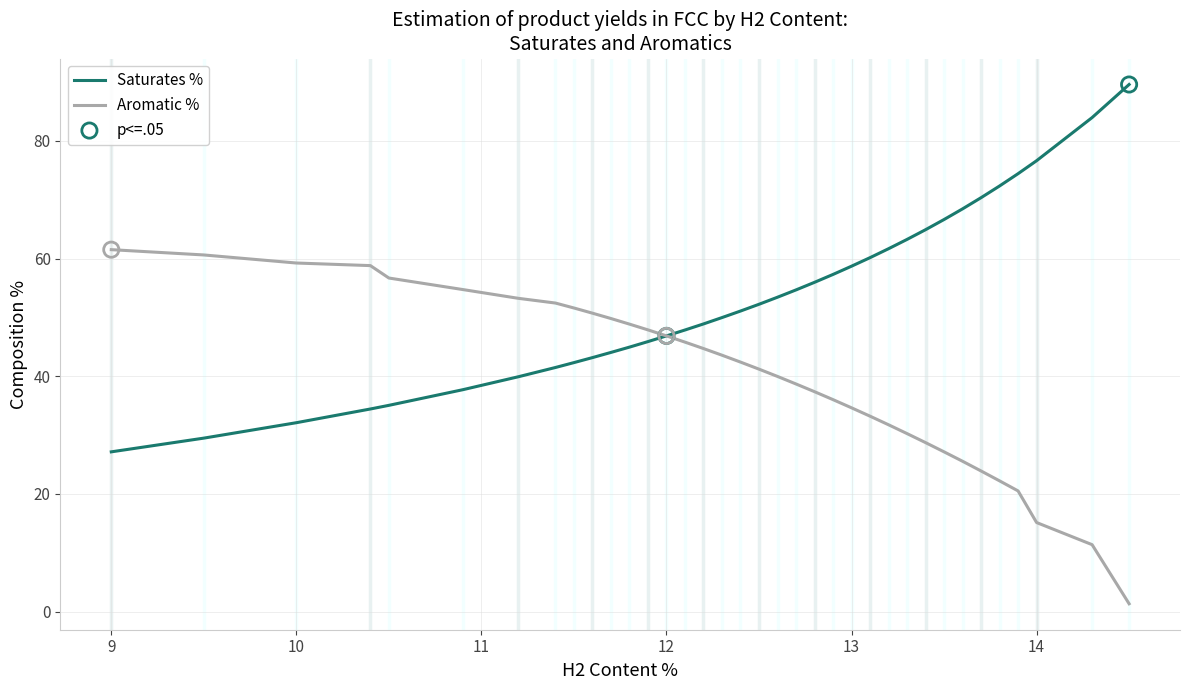

Which series has the largest total across all categories?

Saturates %